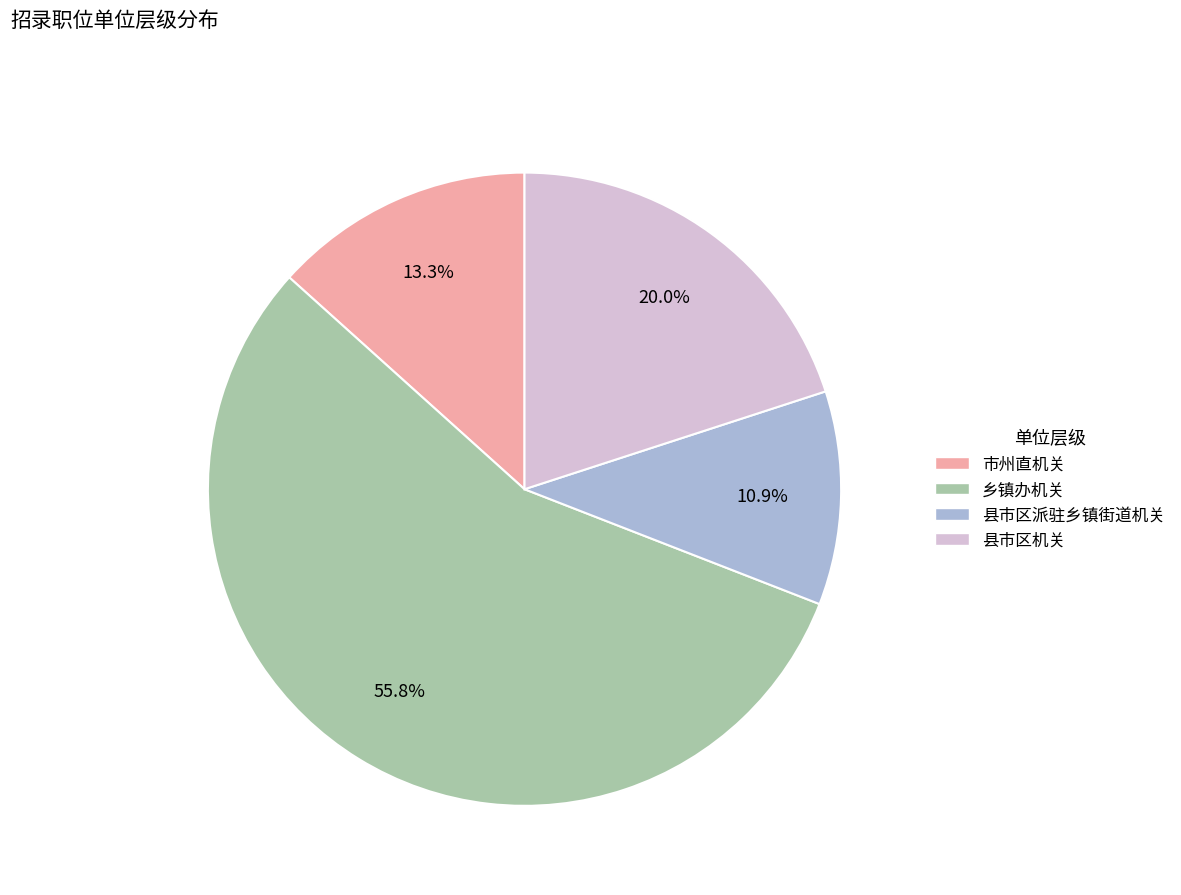

Which slice is the smallest?

县市区派驻乡镇街道机关